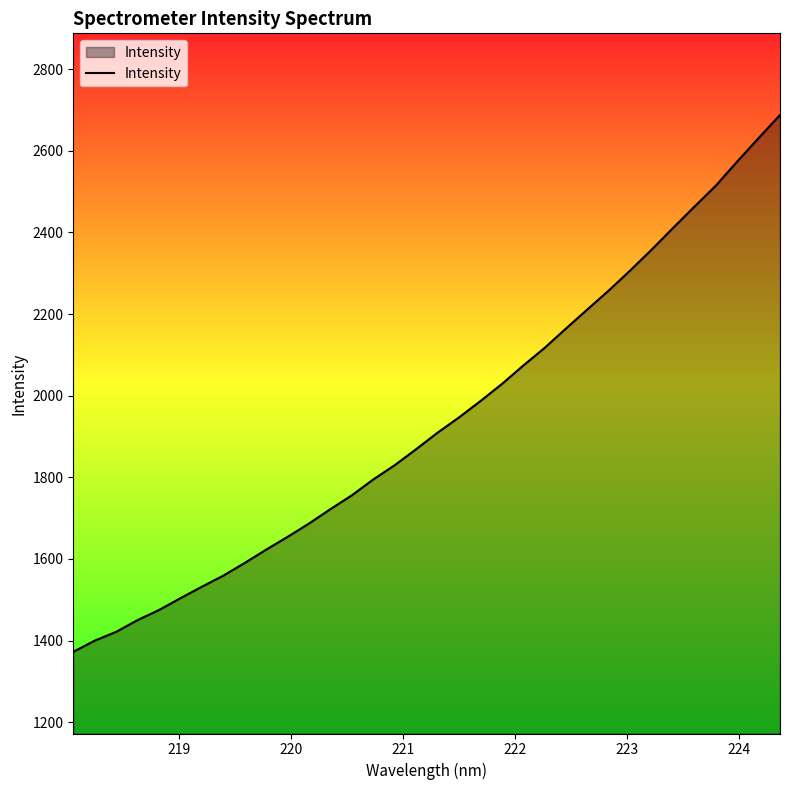

What is the difference between the maximum and minimum values?

1314.8